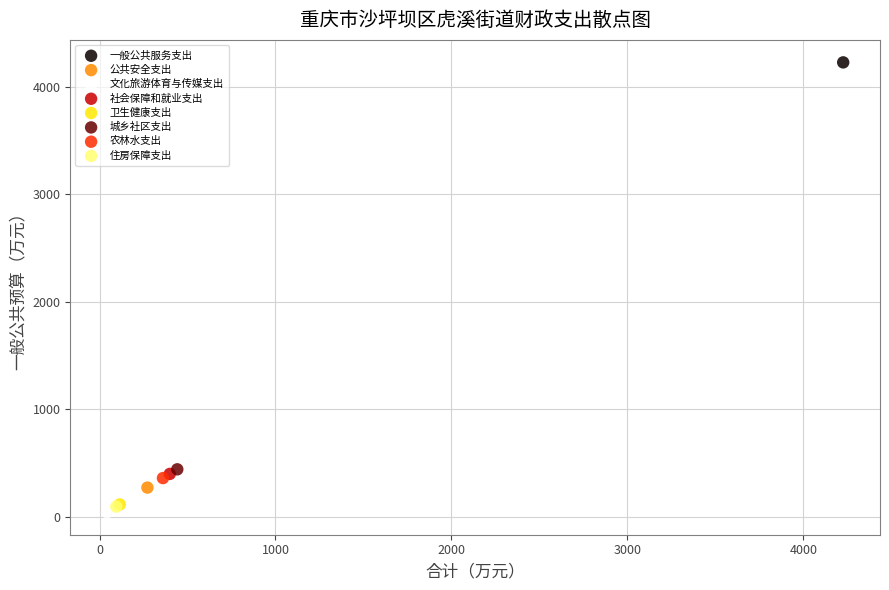

What are all the series names shown in the legend?

一般公共服务支出, 公共安全支出, 文化旅游体育与传媒支出, 社会保障和就业支出, 卫生健康支出, 城乡社区支出, 农林水支出, 住房保障支出